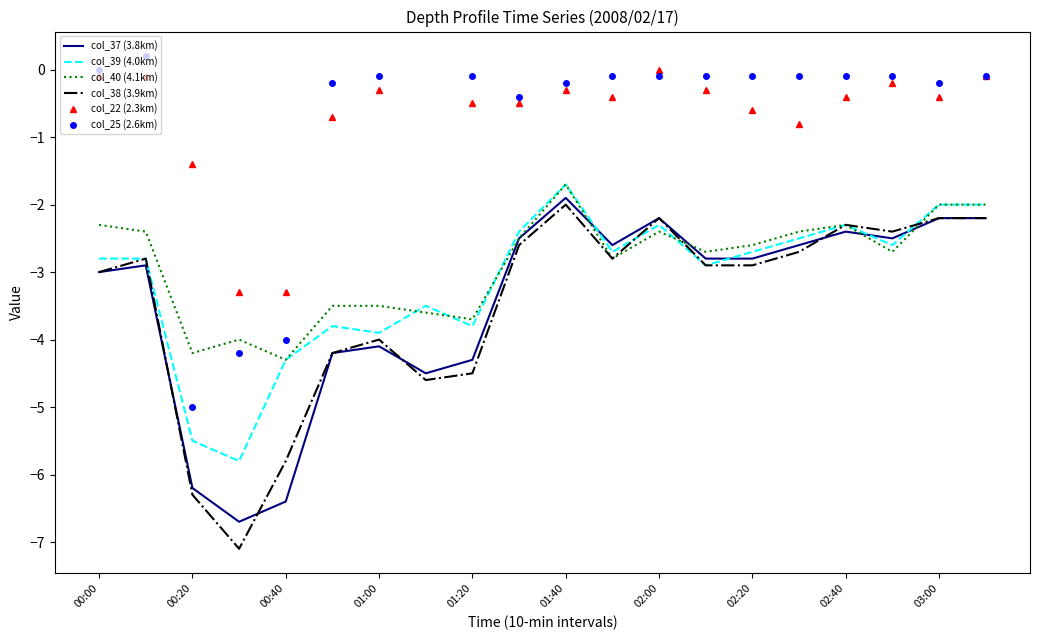

Which category has the highest value in the col_38 (3.9km) series?

01:40